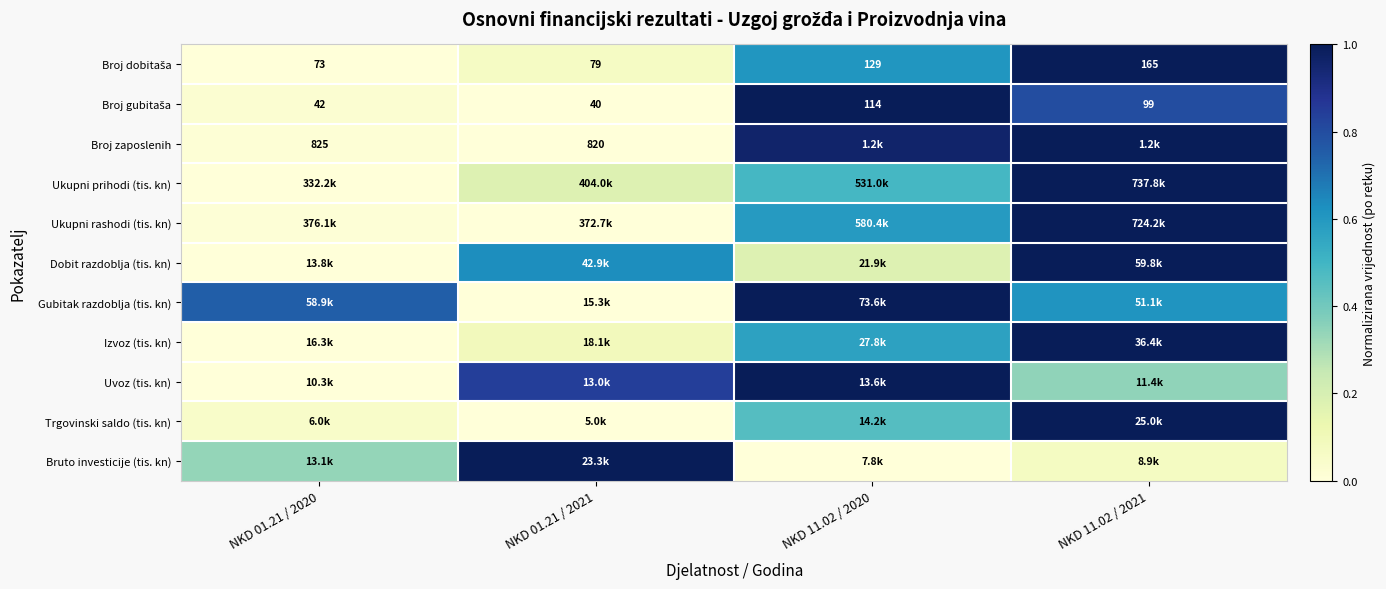

The value of Ukupni rashodi (tis. kn) at NKD 01.21 / 2021 is -0.6. True or false?

False